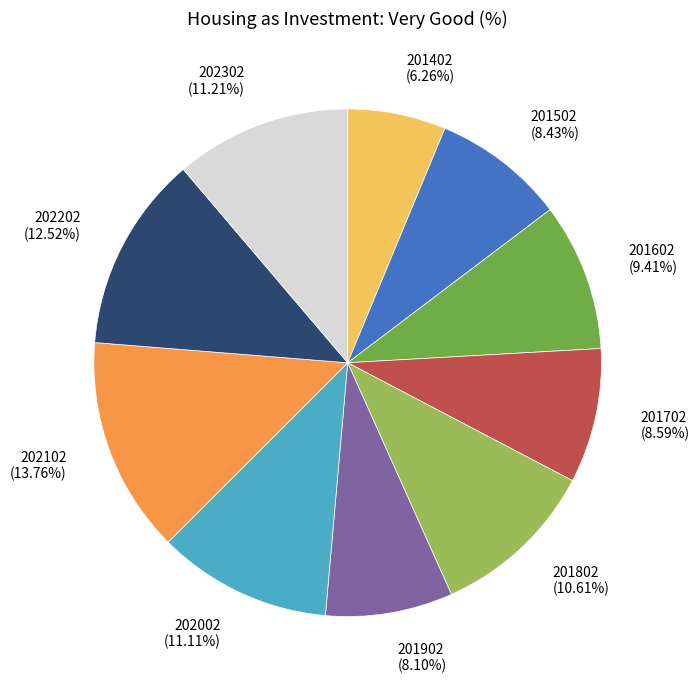

To the nearest percent, what is the difference between the 201802 and 201502 slice percentages?

2%